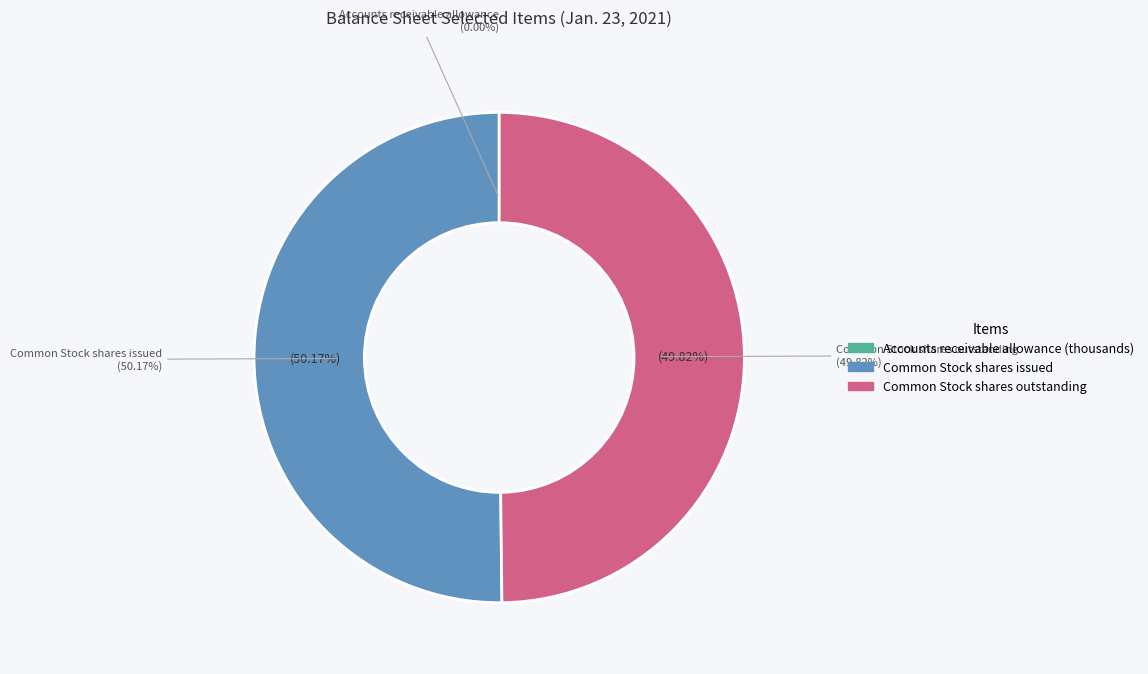

Is there any slice that represents more than half of the pie?

Yes